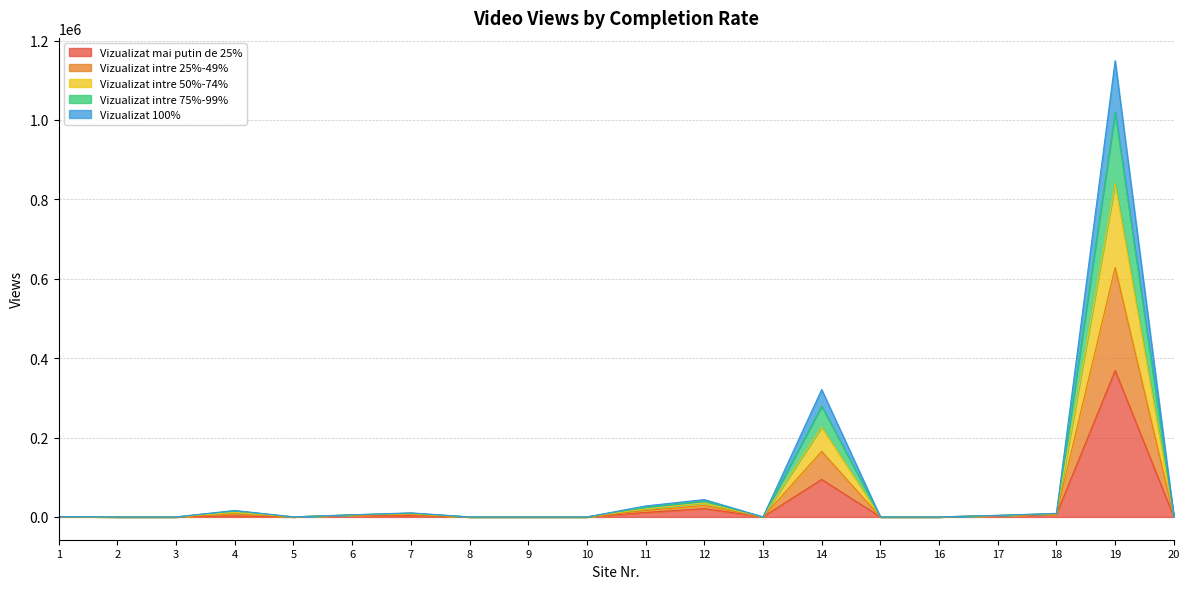

What is the sum of all Vizualizat mai putin de 25% values?

515048